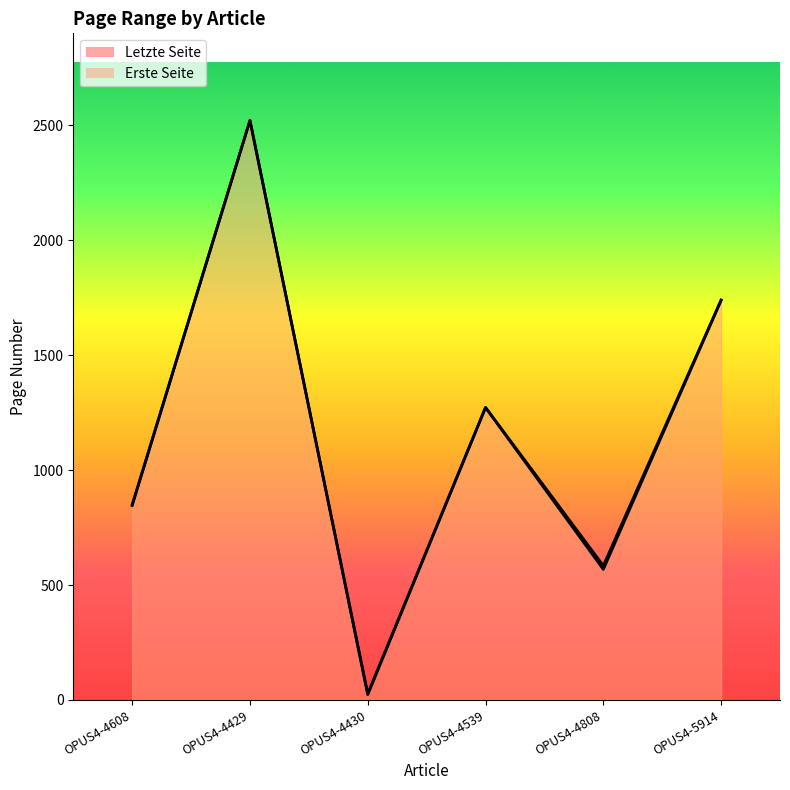

In Erste Seite, how many points are lower than both neighbors (excluding endpoints)?

2